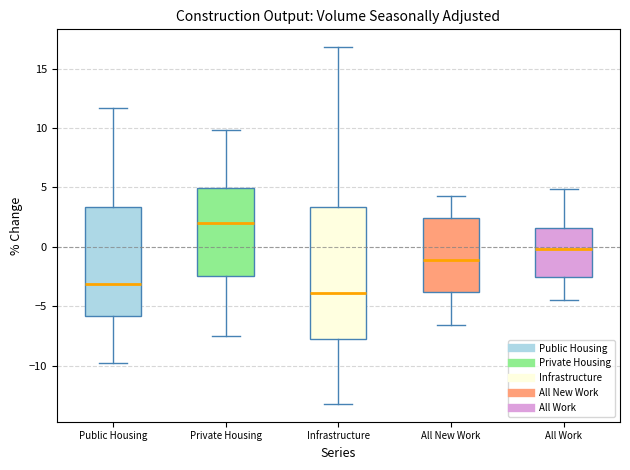

Reading left to right, transcribe this box plot: for each box, give where its median line is, the range the box spans, and where its two whiskers end, as read against the y-axis. The values are not printed on the chart, so give them approximately, as read against the axis.

Public Housing: median -3.0, box -6.0 to 3.5, whiskers -10.0 to 11.5
Private Housing: median 2.0, box -2.5 to 5.0, whiskers -7.5 to 10.0
Infrastructure: median -4.0, box -8.0 to 3.5, whiskers -13.0 to 17.0
All New Work: median -1.0, box -4.0 to 2.5, whiskers -6.5 to 4.5
All Work: median 0.0, box -2.5 to 1.5, whiskers -4.5 to 5.0